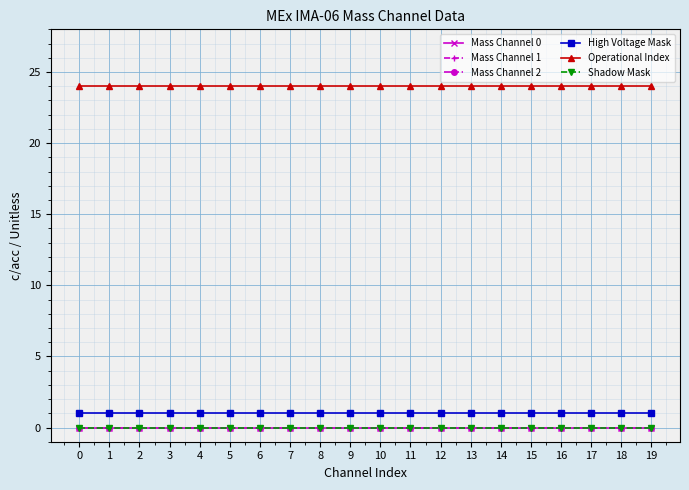

Is this an area chart (filled region under the line)?

No